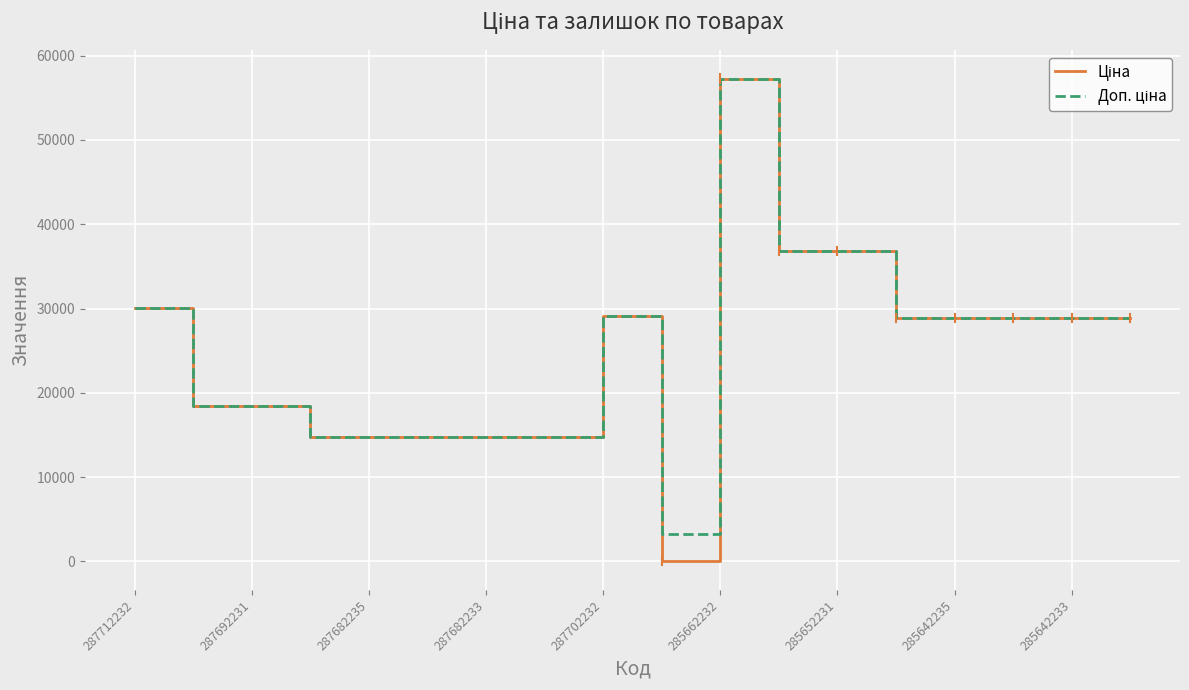

In Доп. ціна, how many points are lower than both neighbors (excluding endpoints)?

1